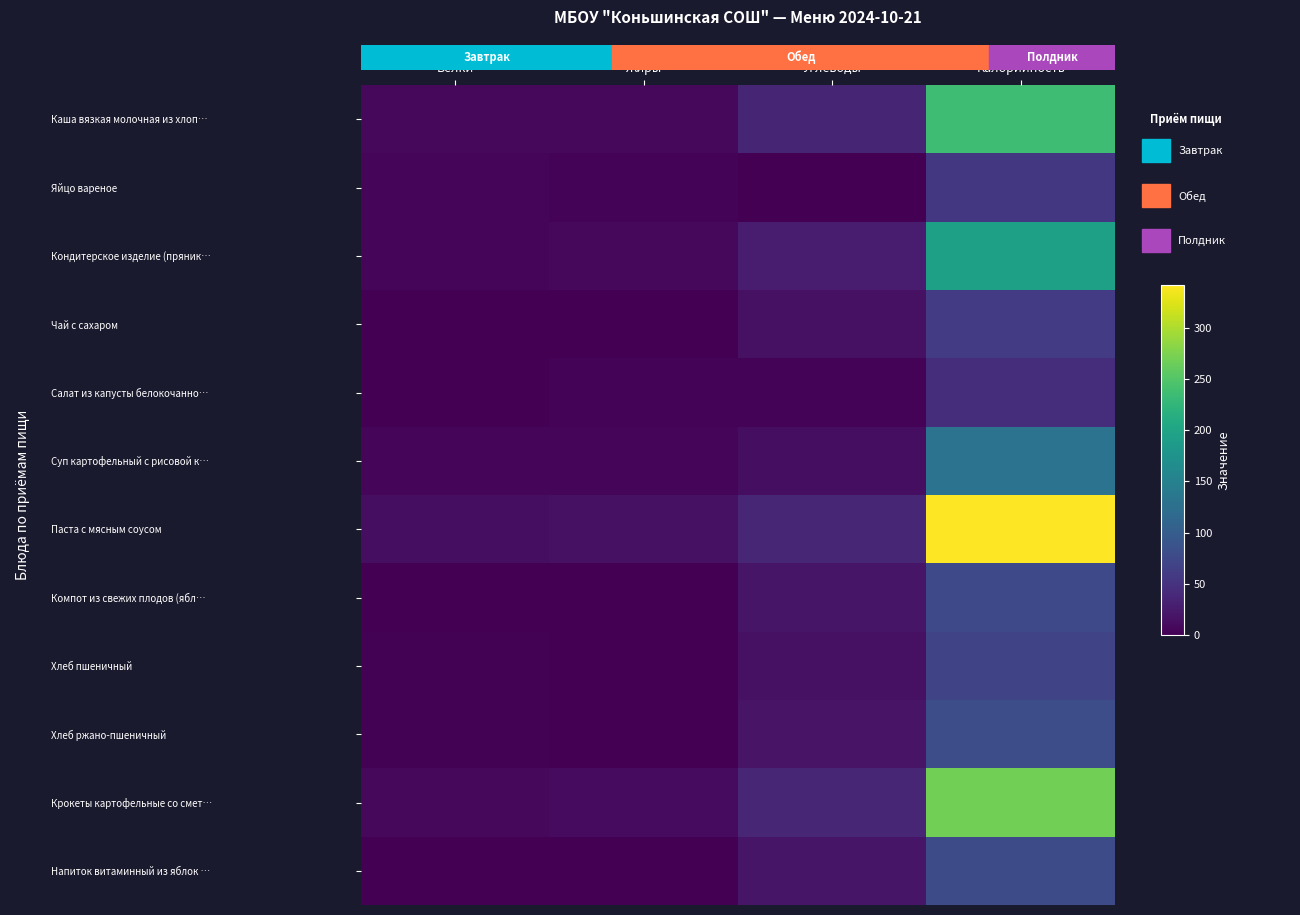

What is the total value across all series at Жиры?

54